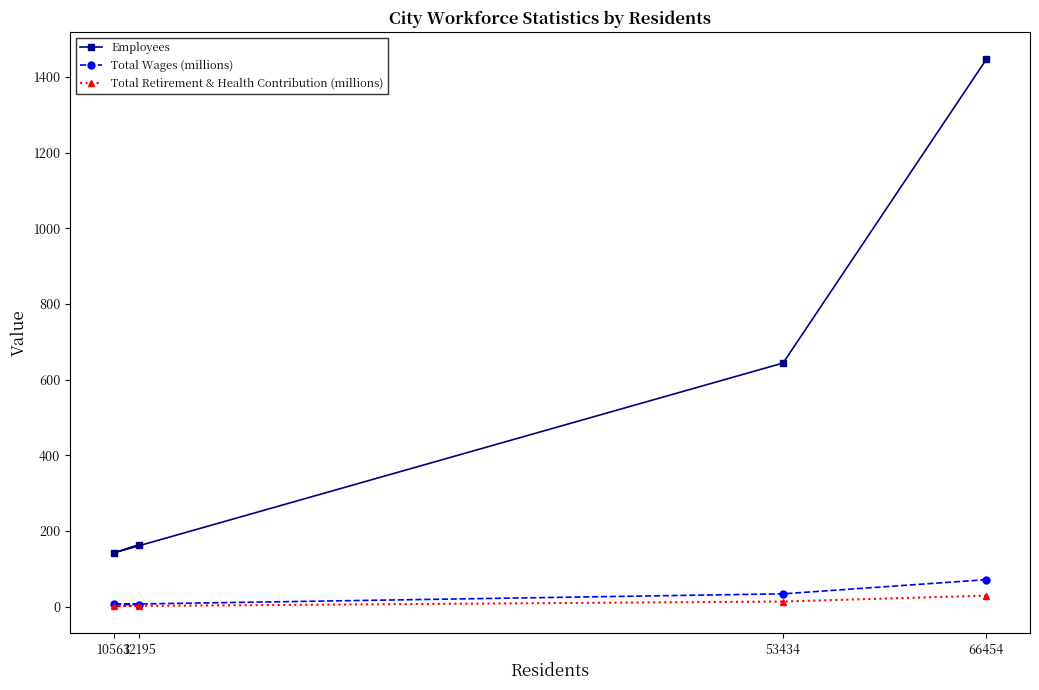

What is the difference between the second highest and minimum values in the Employees series?

502.0